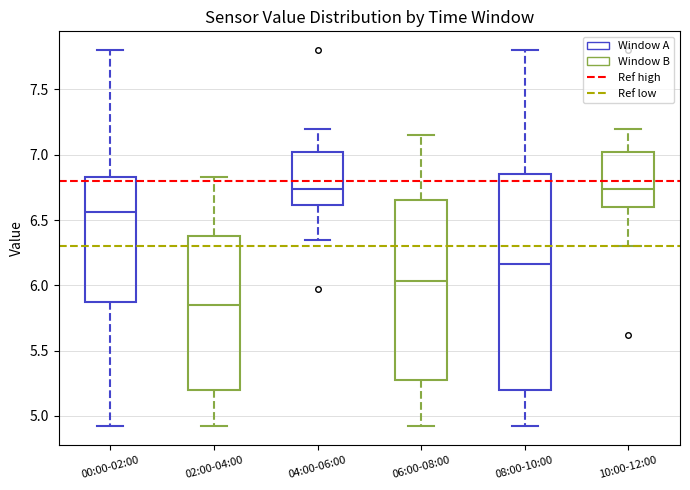

Where does the median line of the box for 02:00-04:00 sit on the y-axis? The values are not printed on the chart, so give them approximately, as read against the axis.

5.85